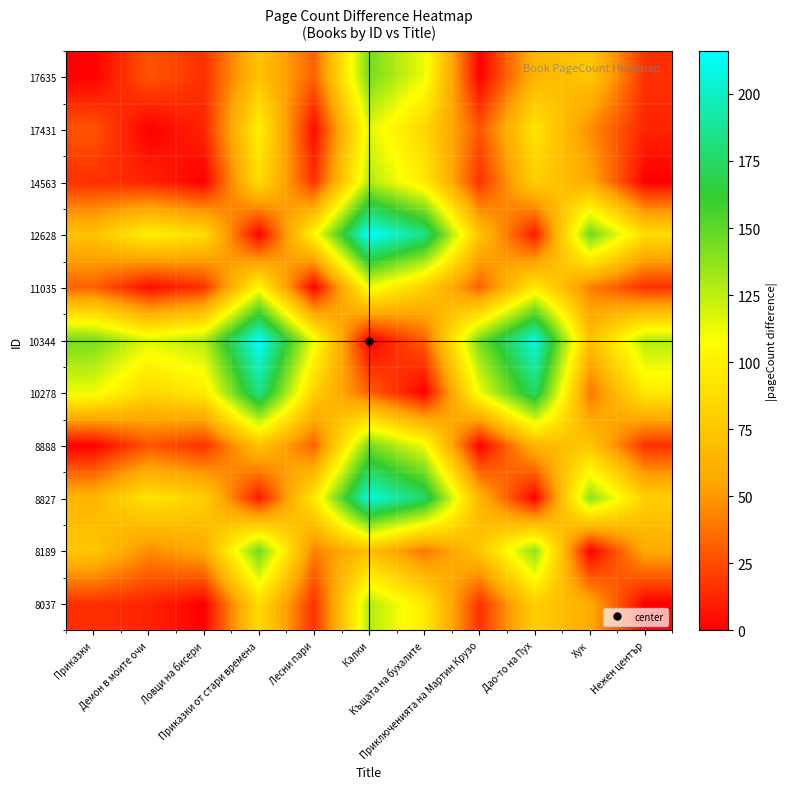

What is the greatest value displayed?

216